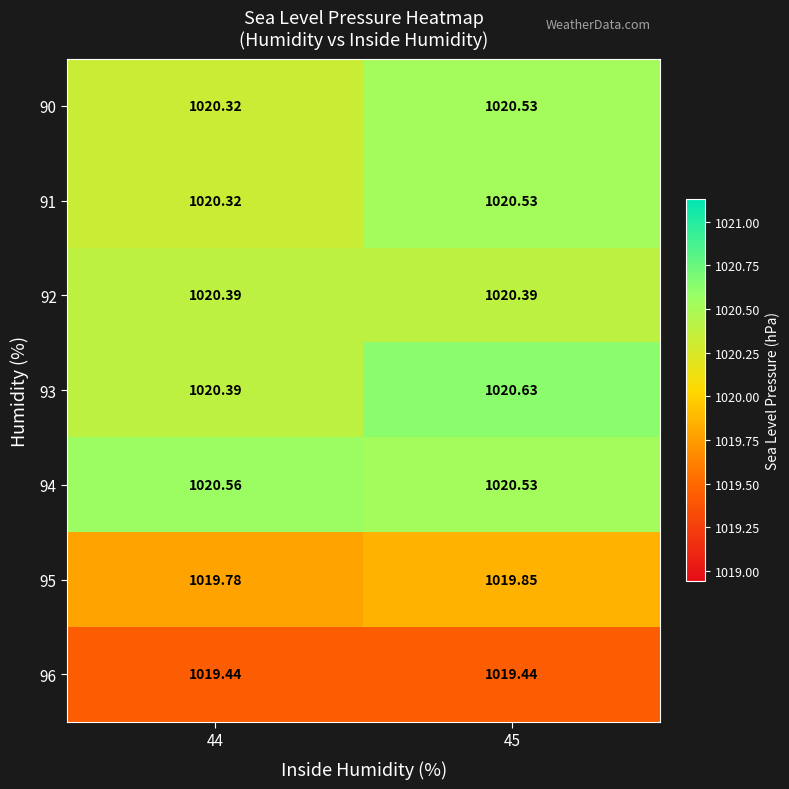

What is the total value across all series at 44?

7141.2